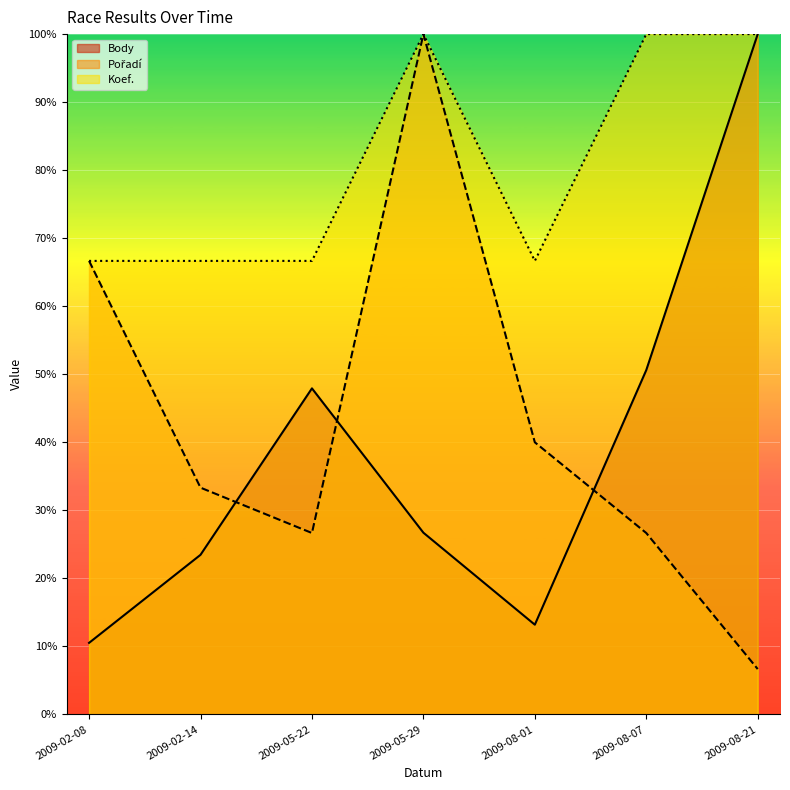

Which category has the lowest value in the Pořadí series?

2009-08-21